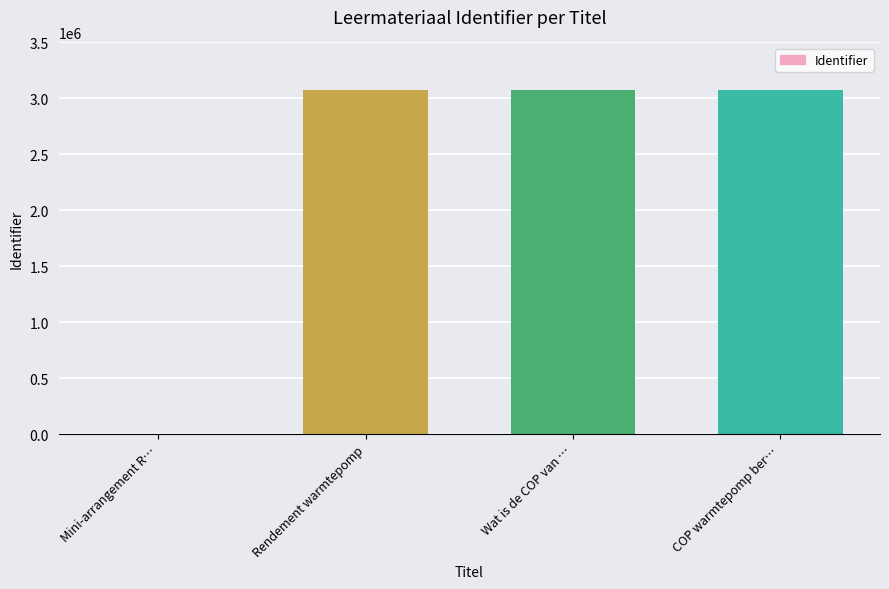

True or false: the data shows 4916776 at Rendement warmtepomp.

False